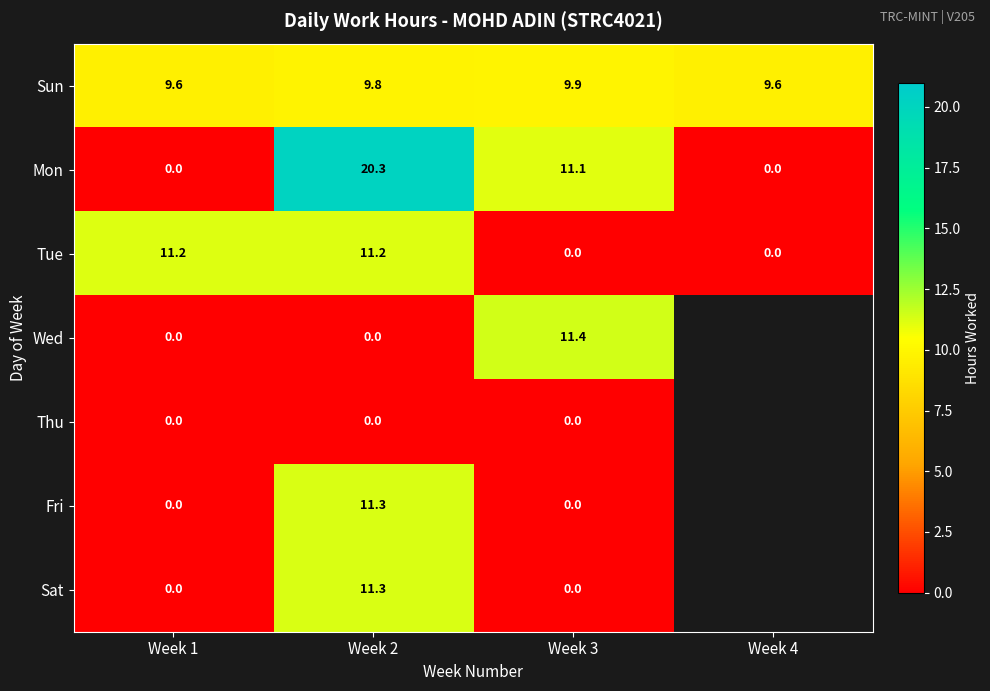

Between Week 4 and Week 2, which is larger?

Week 2